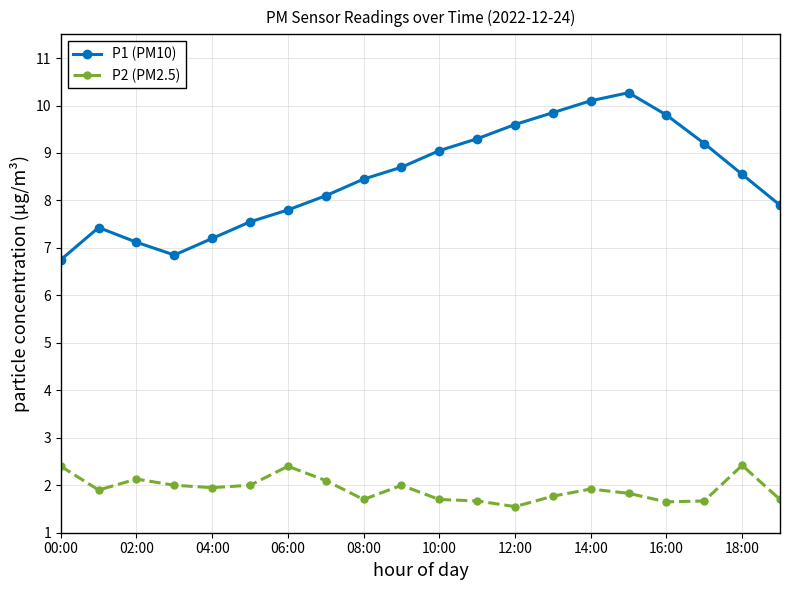

At how many categories does at least one series exceed 8?

12